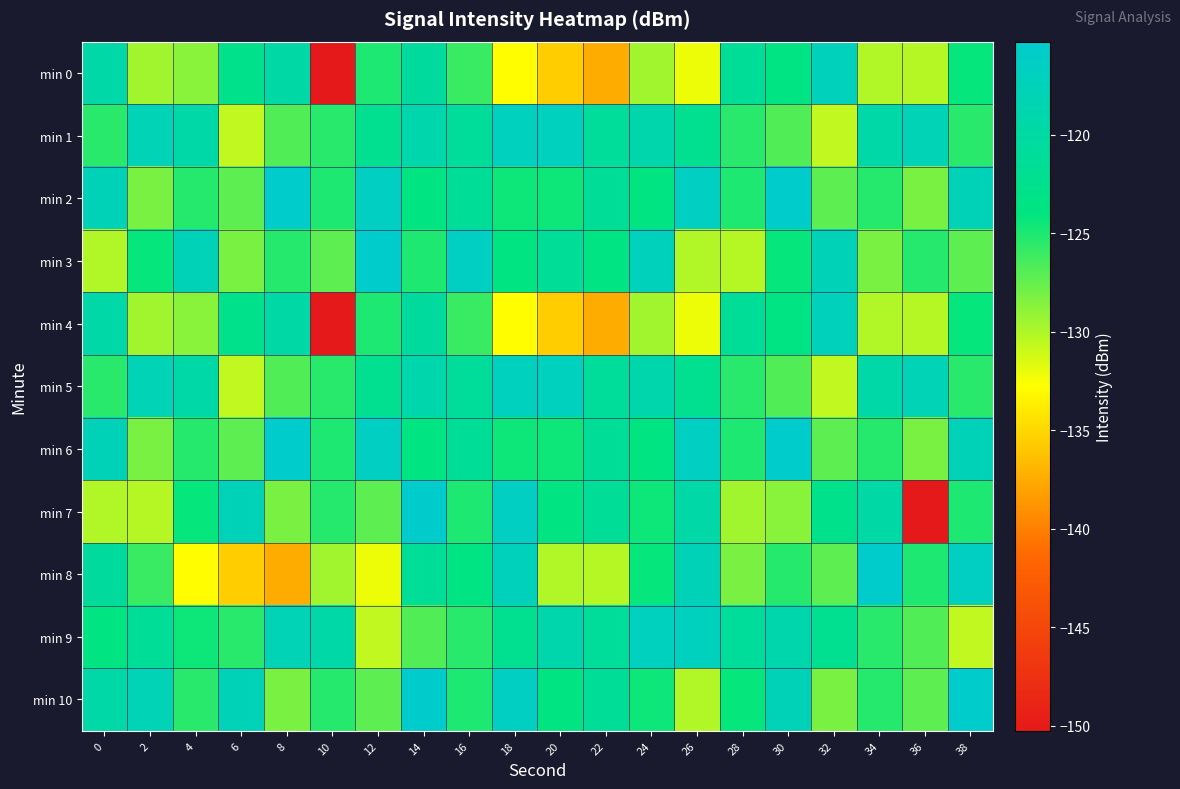

Which series changed the most between 14 and 30?

min 7